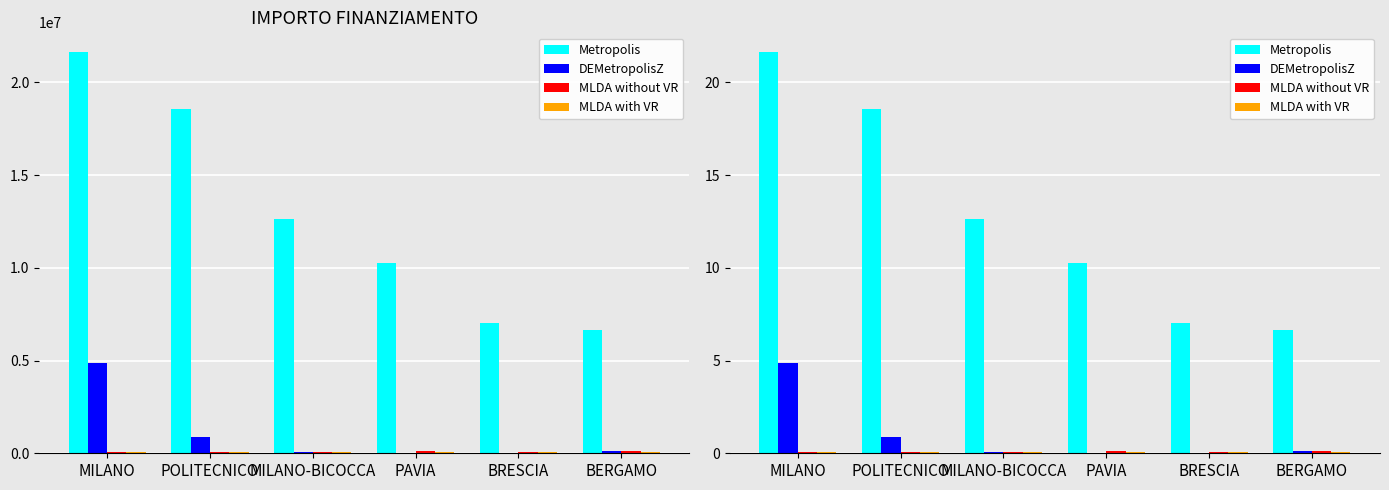

Reading left to right, transcribe all the data shown in this chart.

Metropolis: 21.6	18.6	12.6	10.3	7.0	6.7
DEMetropolisZ: 4.9	0.9	0.1	0.0	0.0	0.1
MLDA without VR: 0.1	0.1	0.1	0.1	0.1	0.1
MLDA with VR: 0.0	0.1	0.1	0.1	0.0	0.1